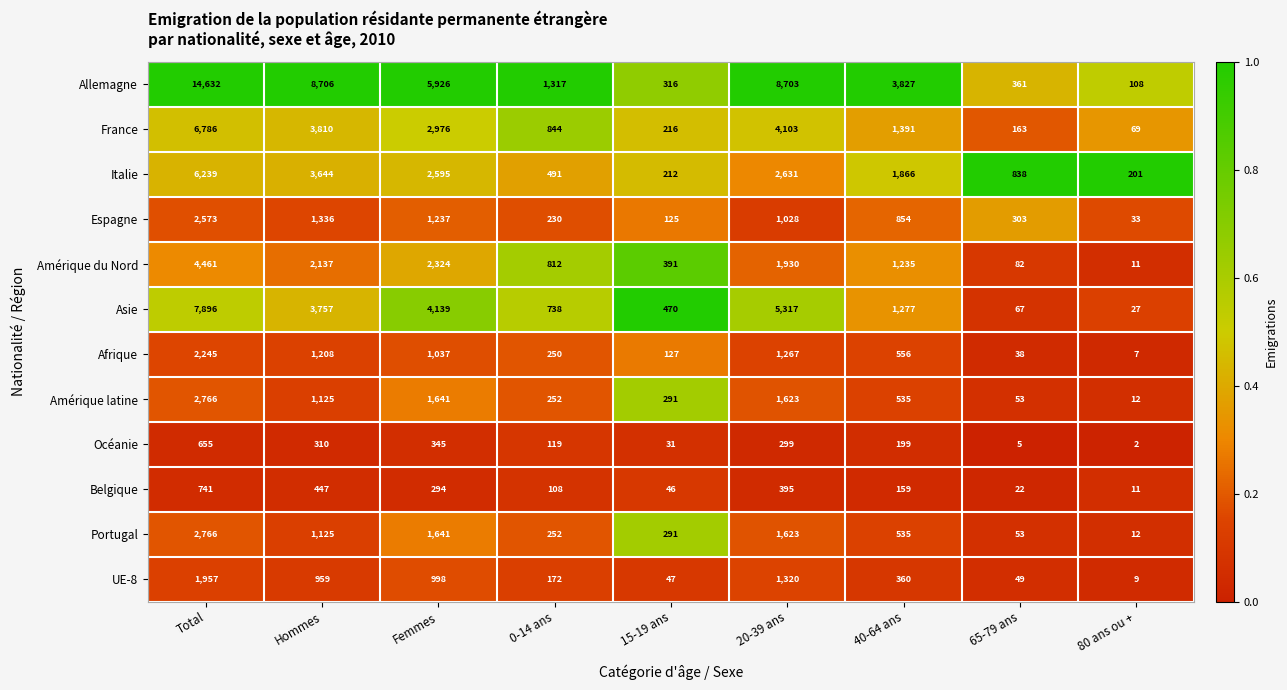

List the labels in order of France value, smallest first.

80 ans ou +, 65-79 ans, 15-19 ans, 0-14 ans, 40-64 ans, Femmes, Hommes, 20-39 ans, Total